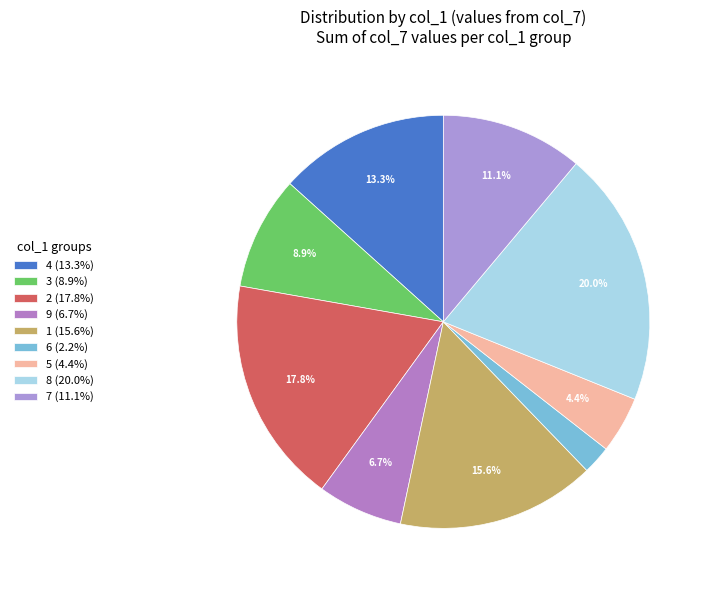

What percentage is the 4 slice, to the nearest percent?

13%